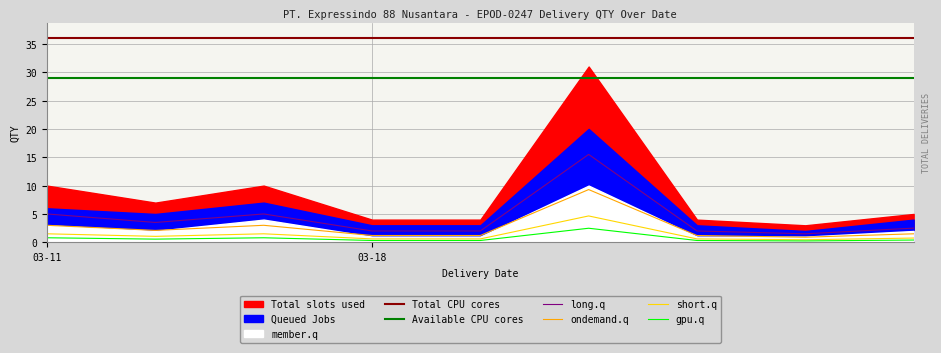

What is the lowest value of the ondemand.q series?

0.9